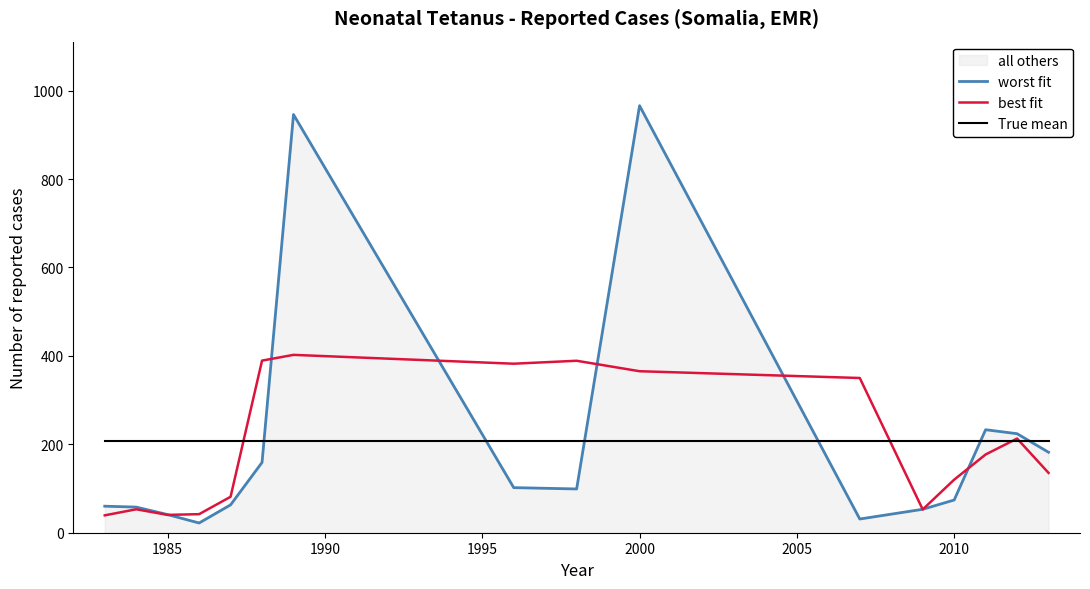

What is the difference between the maximum and minimum values in the best fit series?

363.0